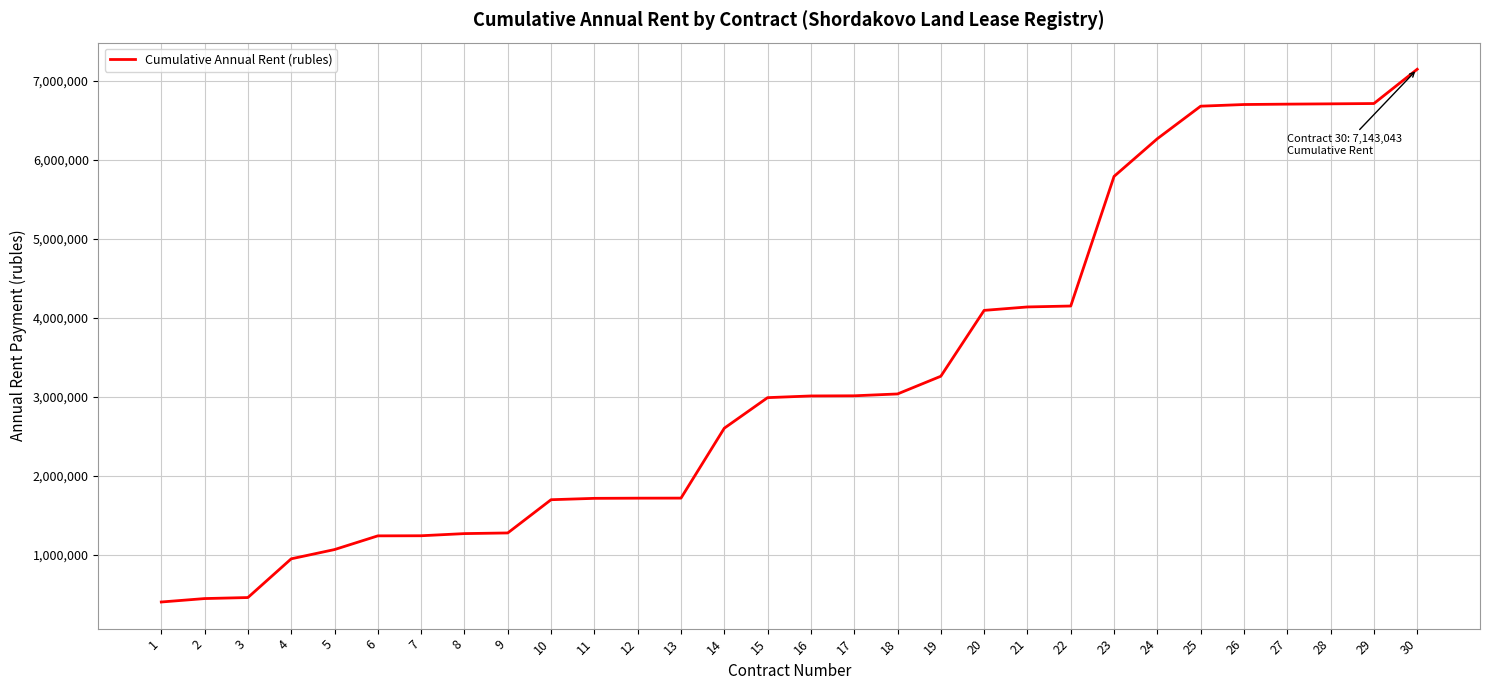

Approximately how many times larger is the value at 7 compared to 18?

0.4